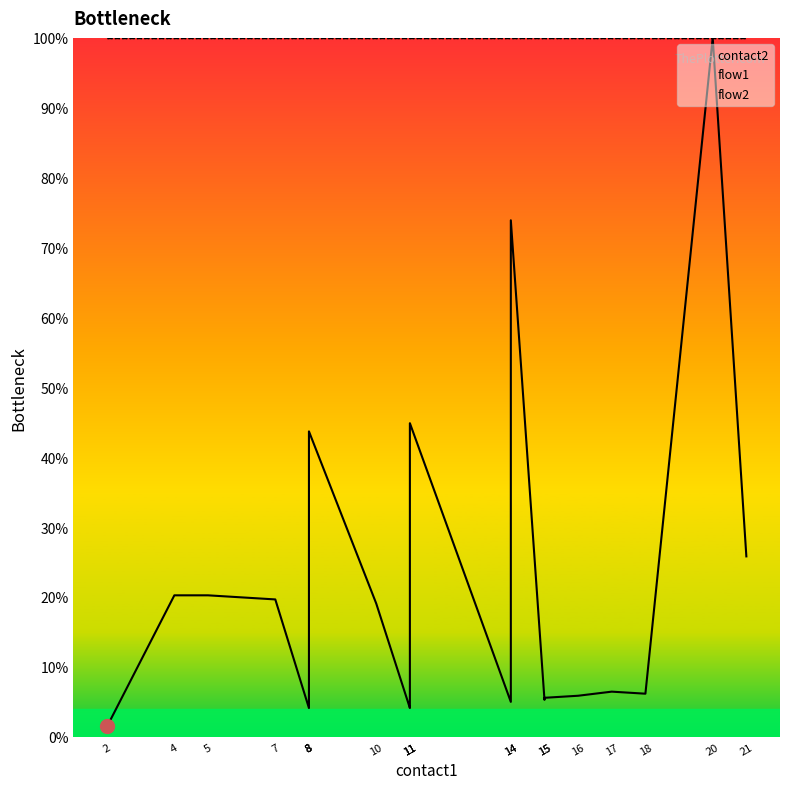

What is the sum of the contact2 values at 10 and 2?

20.5